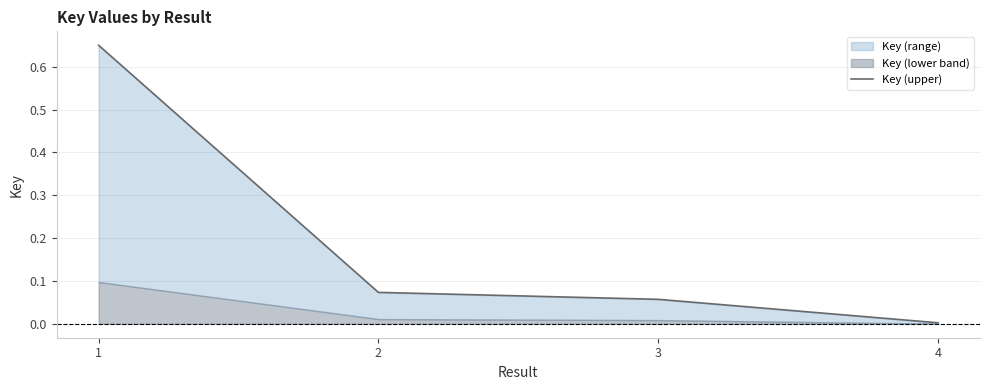

The value at 3 is 0.1. True or false?

False